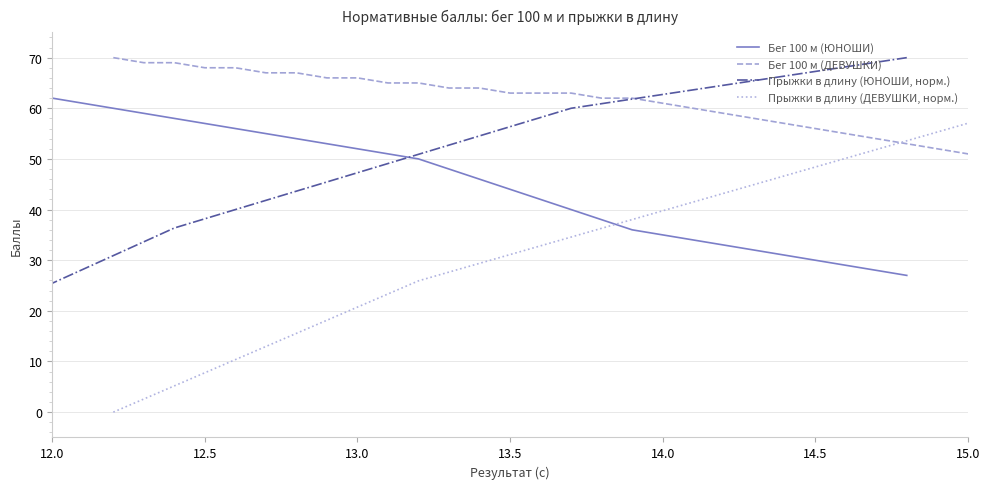

What position from the left is 18?

19